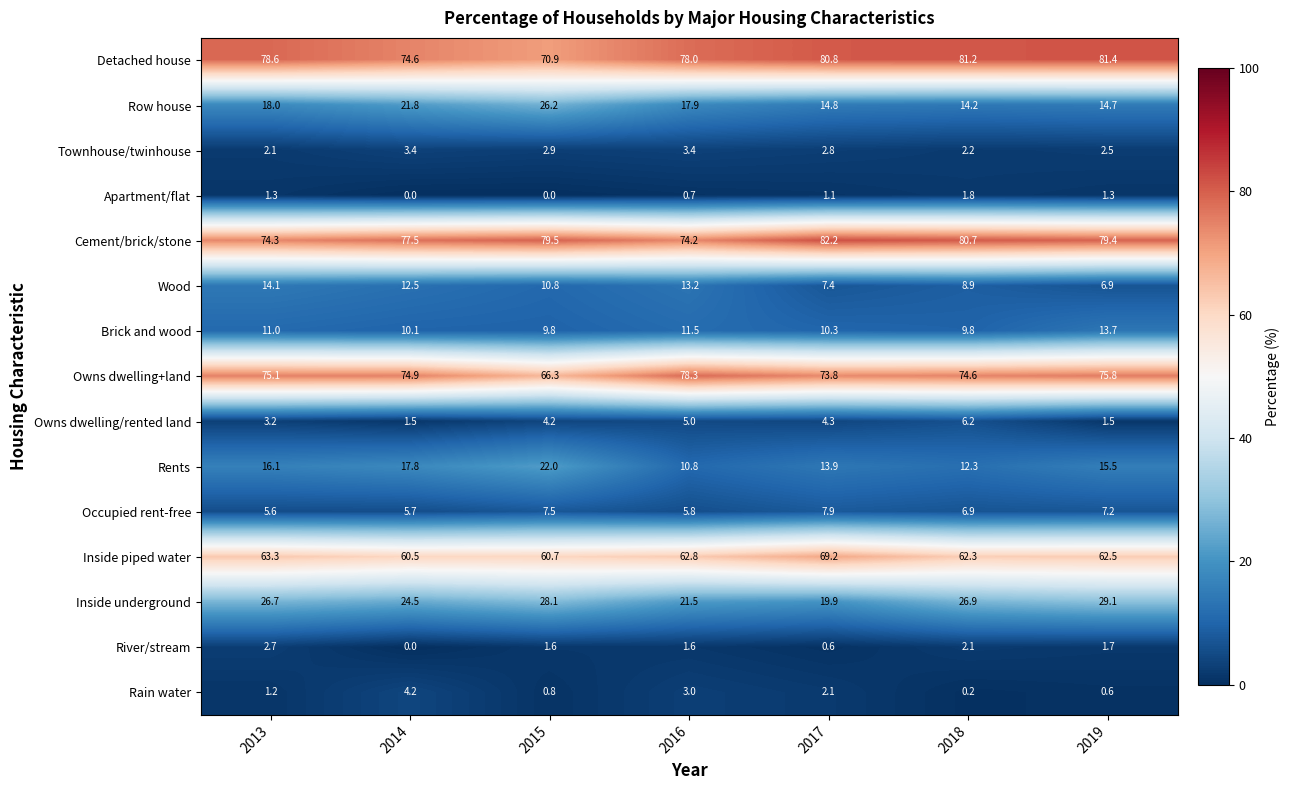

What is the approximate value of River/stream at 2016?

1.6